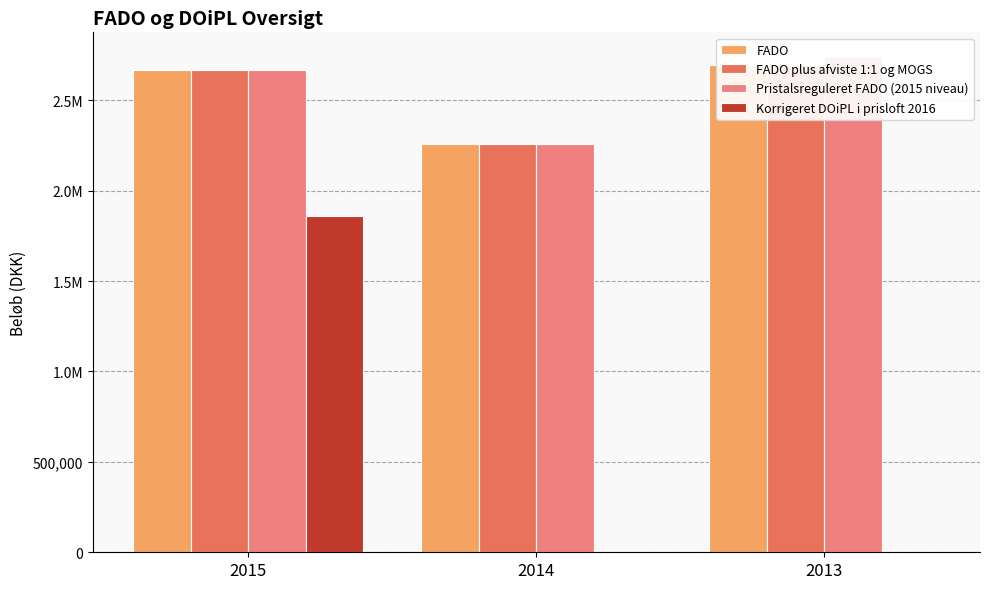

Is the value of Korrigeret DOiPL i prisloft 2016 at 2014 greater than the value of FADO at 2015?

No